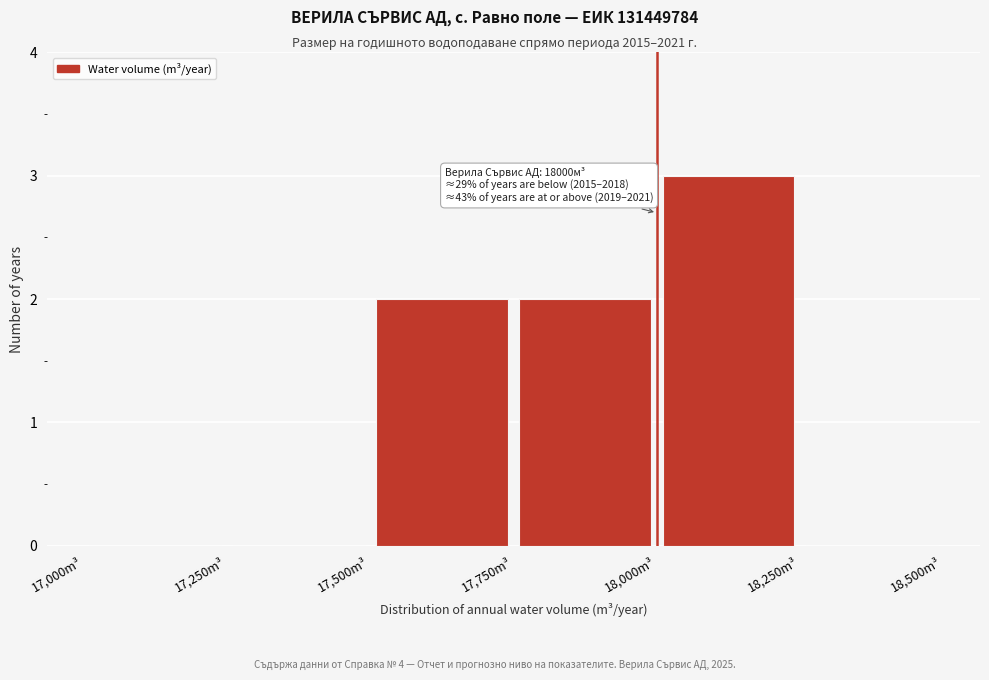

Which range on the x-axis has the tallest bar?

18000 to 18250